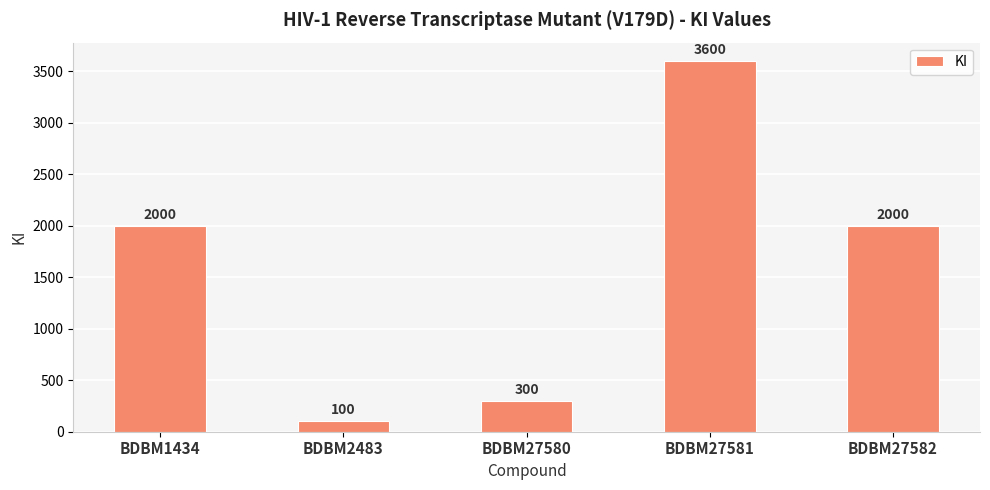

Does the chart contain any negative values?

No